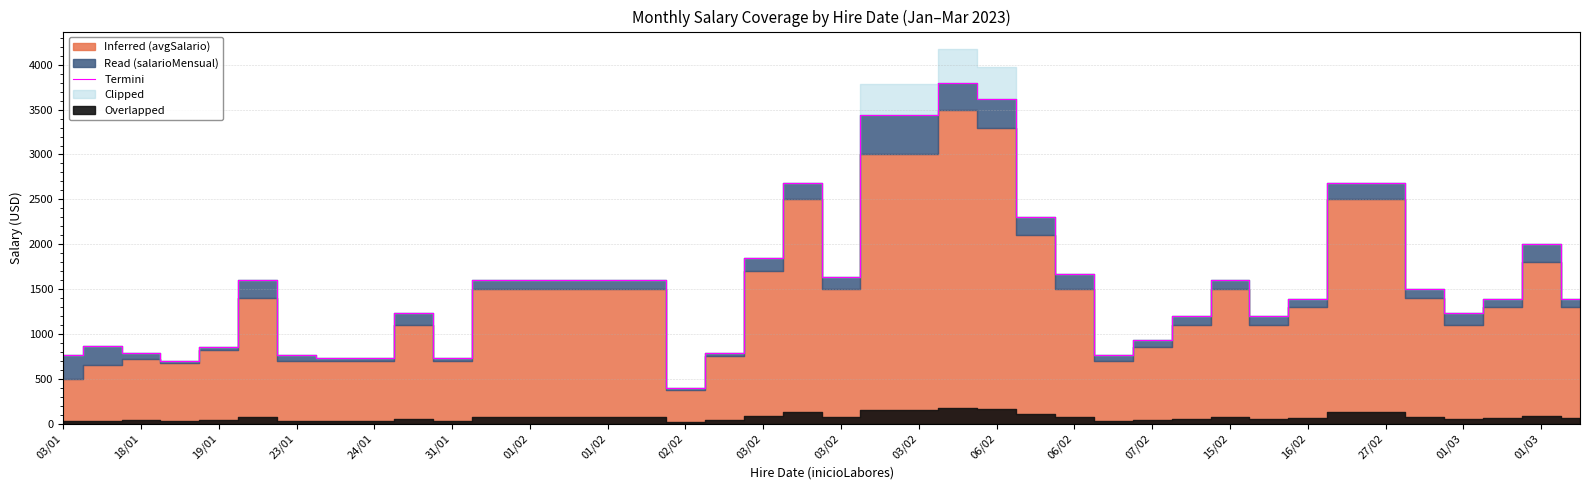

How many interior local valleys (lower than both neighbors) does the data have?

7